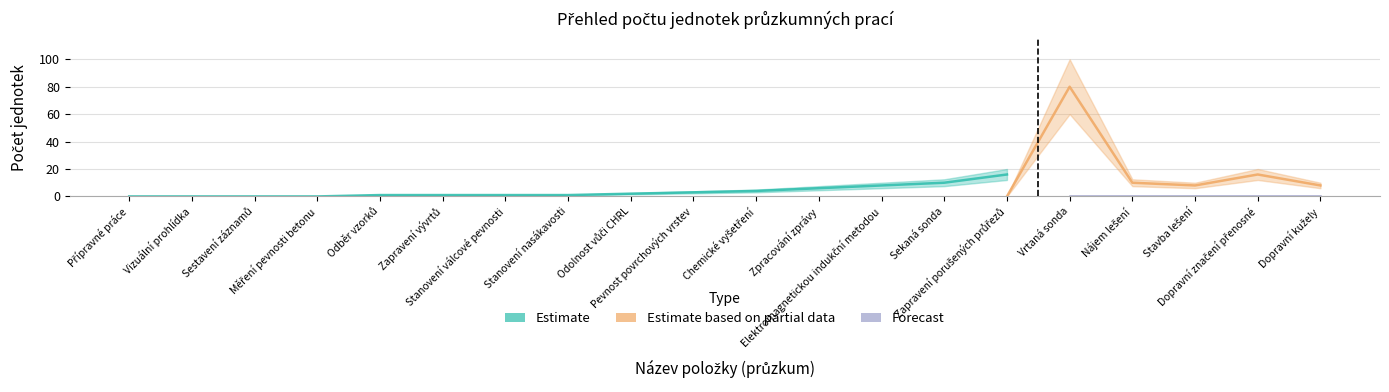

Does the chart have visible grid lines?

Yes